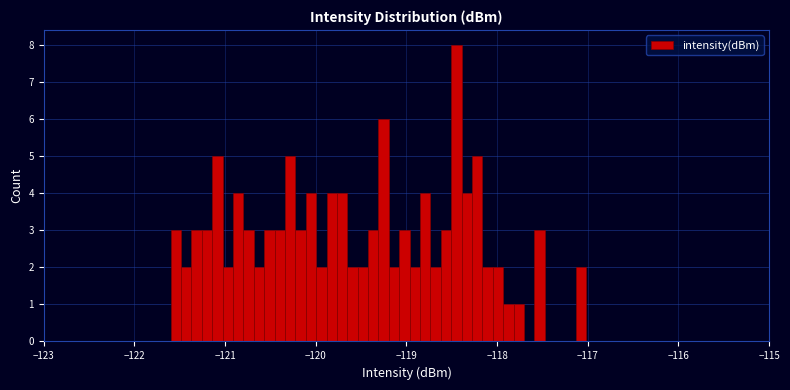

Read against the x-axis, roughly where is the centre of the tallest bar?

-118.4